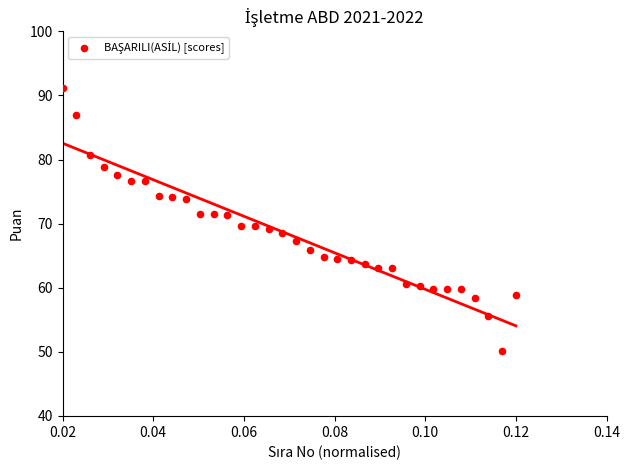

What is the range of Y values (max minus min)?

41.1